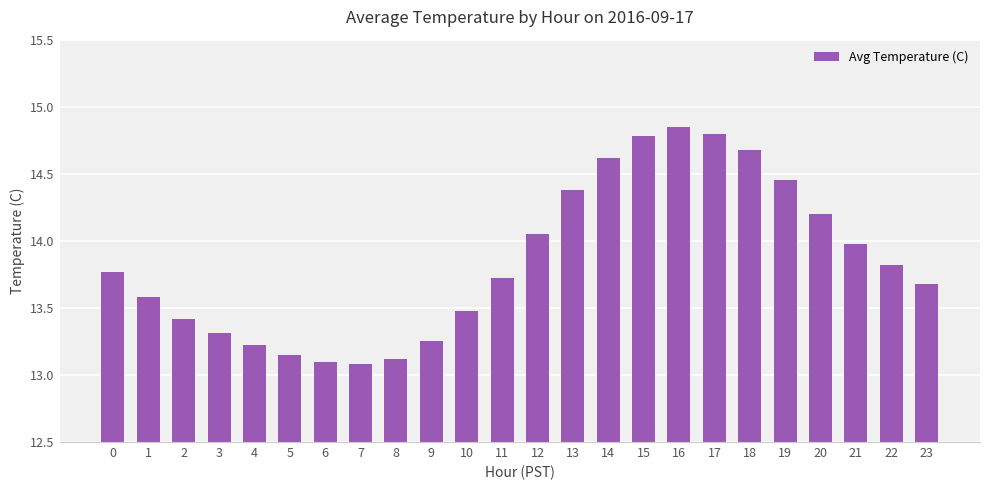

What is the sum of the values at 7 and 8?

26.2